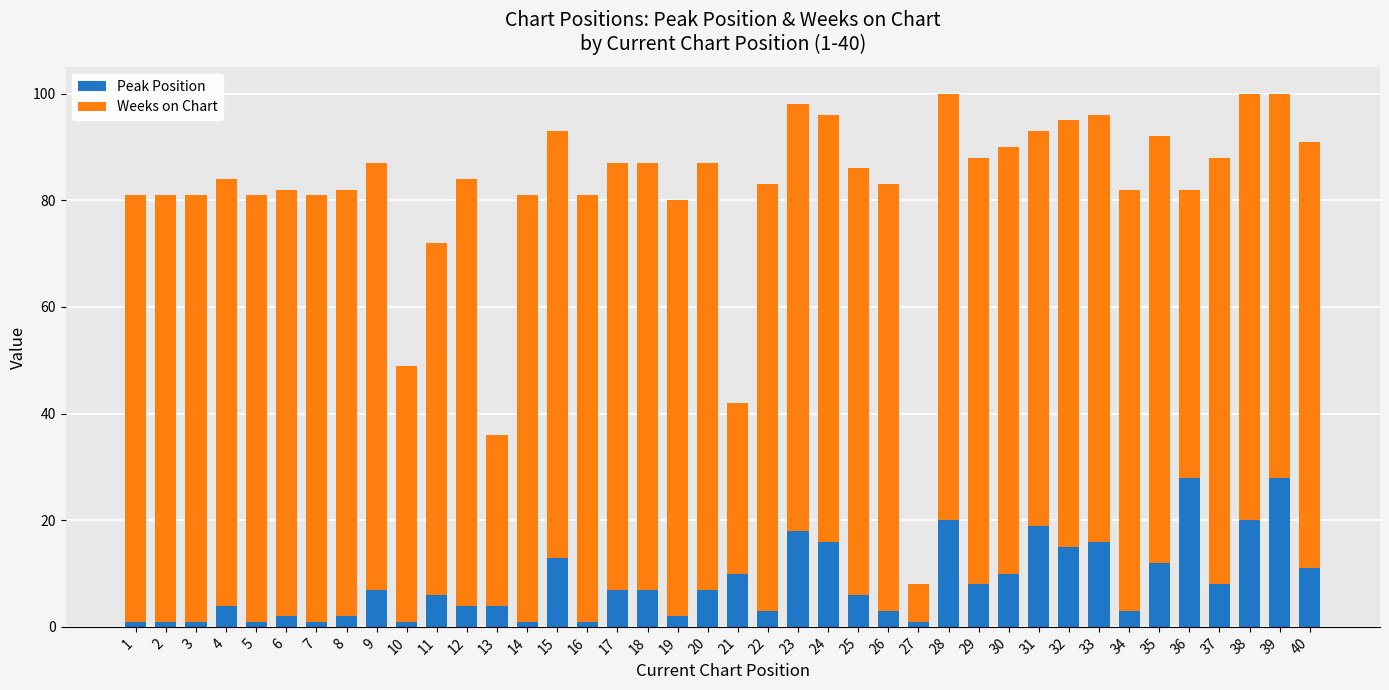

What is the sum of all Peak Position values?

328